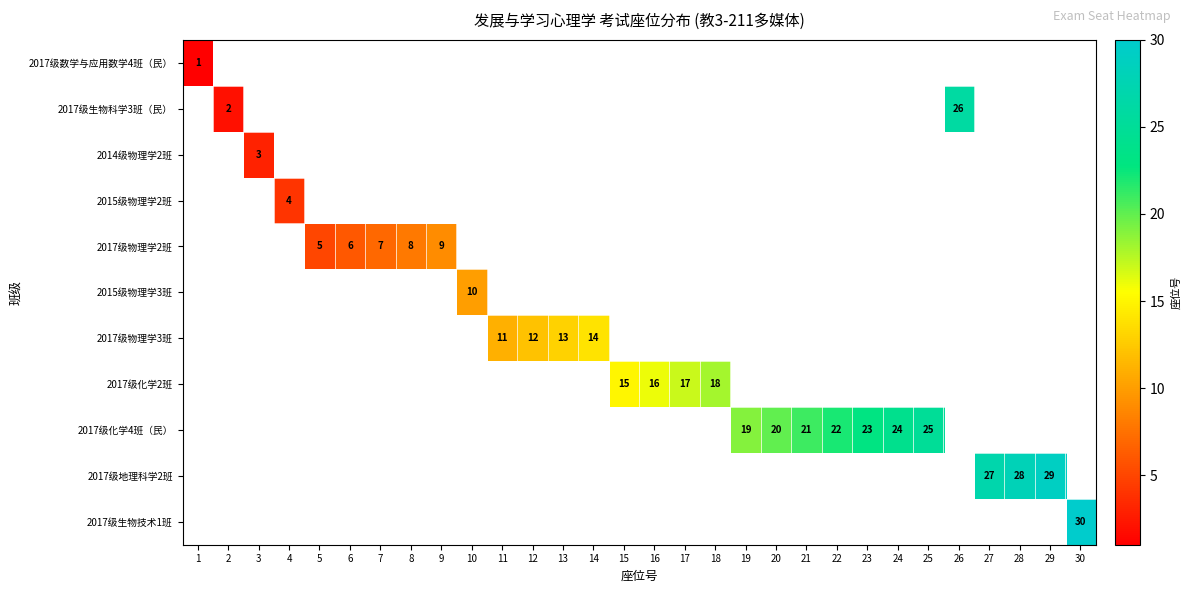

True or false: 2015级物理学3班 has a value of 10 at 10.

True